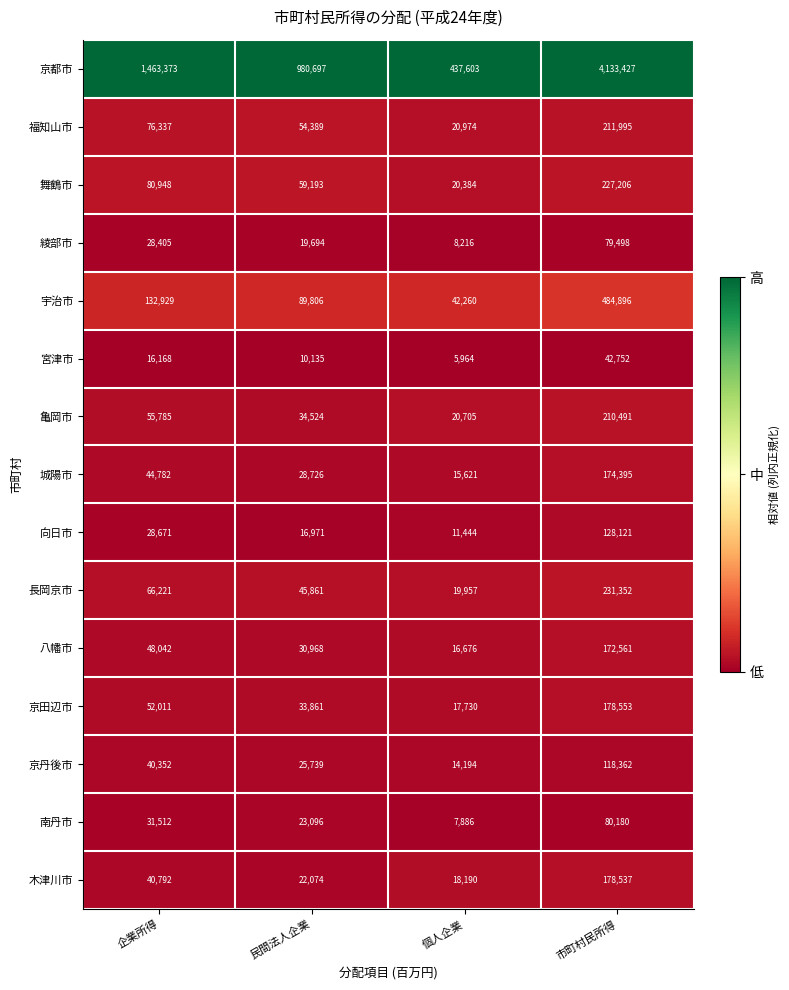

Where is 木津川市 nearest to the value 98363?

企業所得